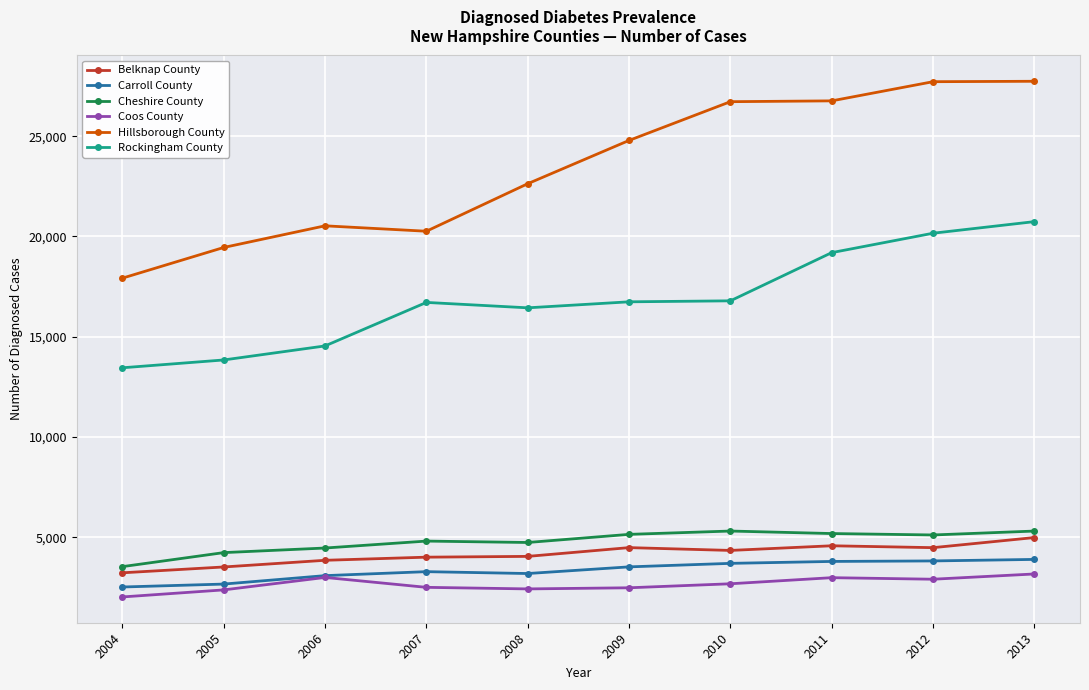

True or false: Carroll County has a value of 3282 at 2007.

True